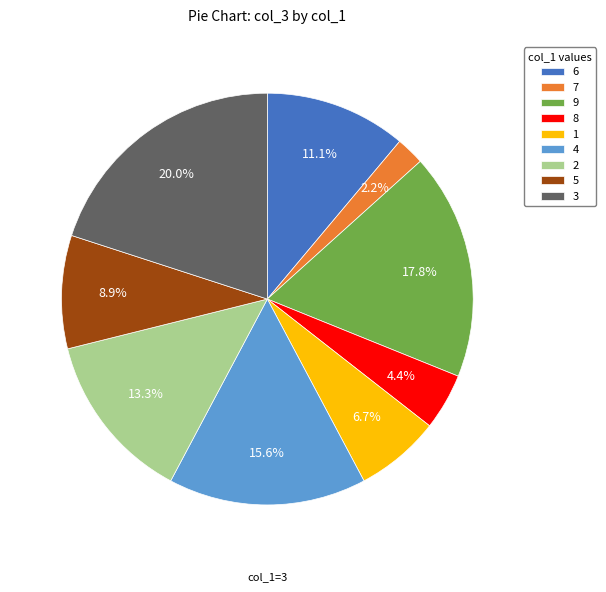

How many segments does this pie chart have?

9